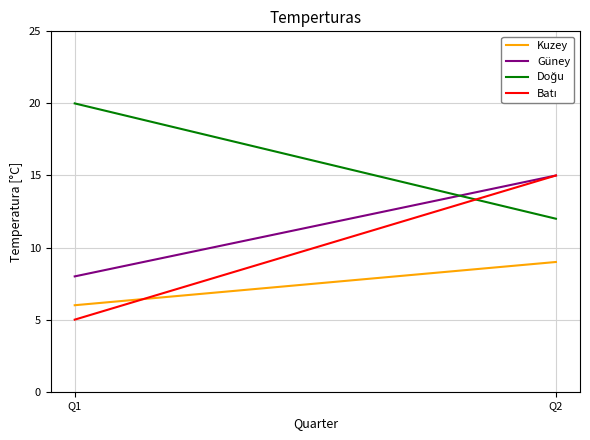

What is the average value of the Kuzey series?

8